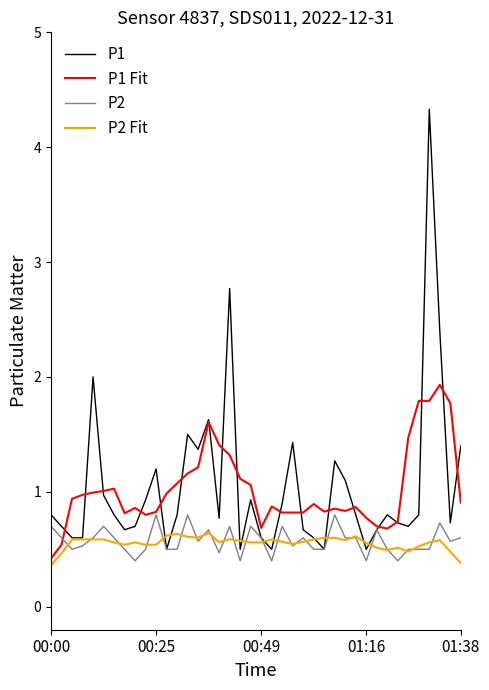

What is the minimum value shown in the chart?

0.4